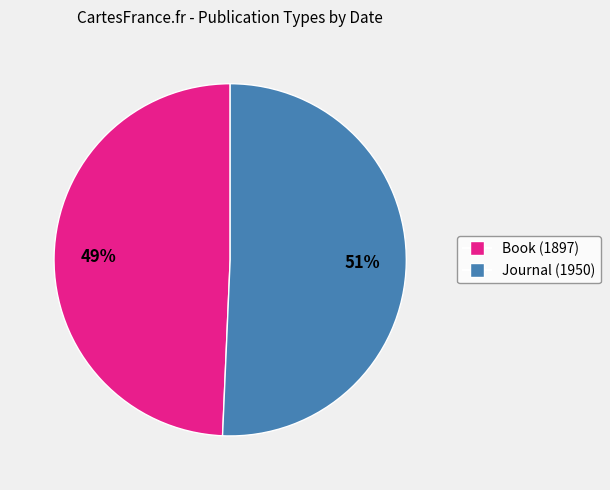

To the nearest percent, what is the average slice percentage?

50%